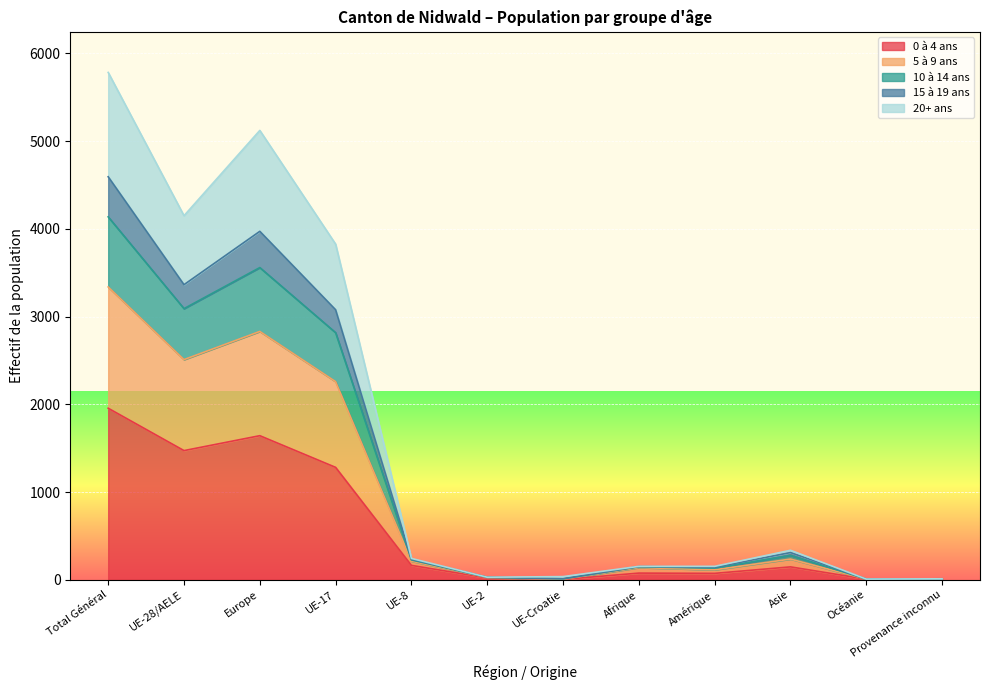

What is the value of the 0 à 4 ans point at the 6th from the left?

21